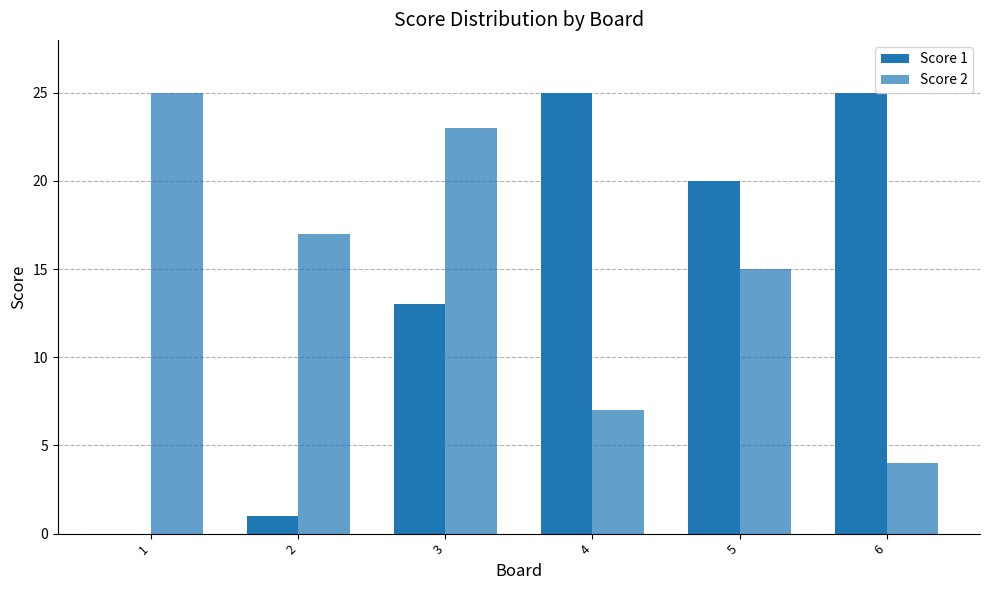

Reading left to right, what are all the values shown in this chart?

Score 1: 1=0	2=1	3=13	4=25	5=20	6=25
Score 2: 1=25	2=17	3=23	4=7	5=15	6=4